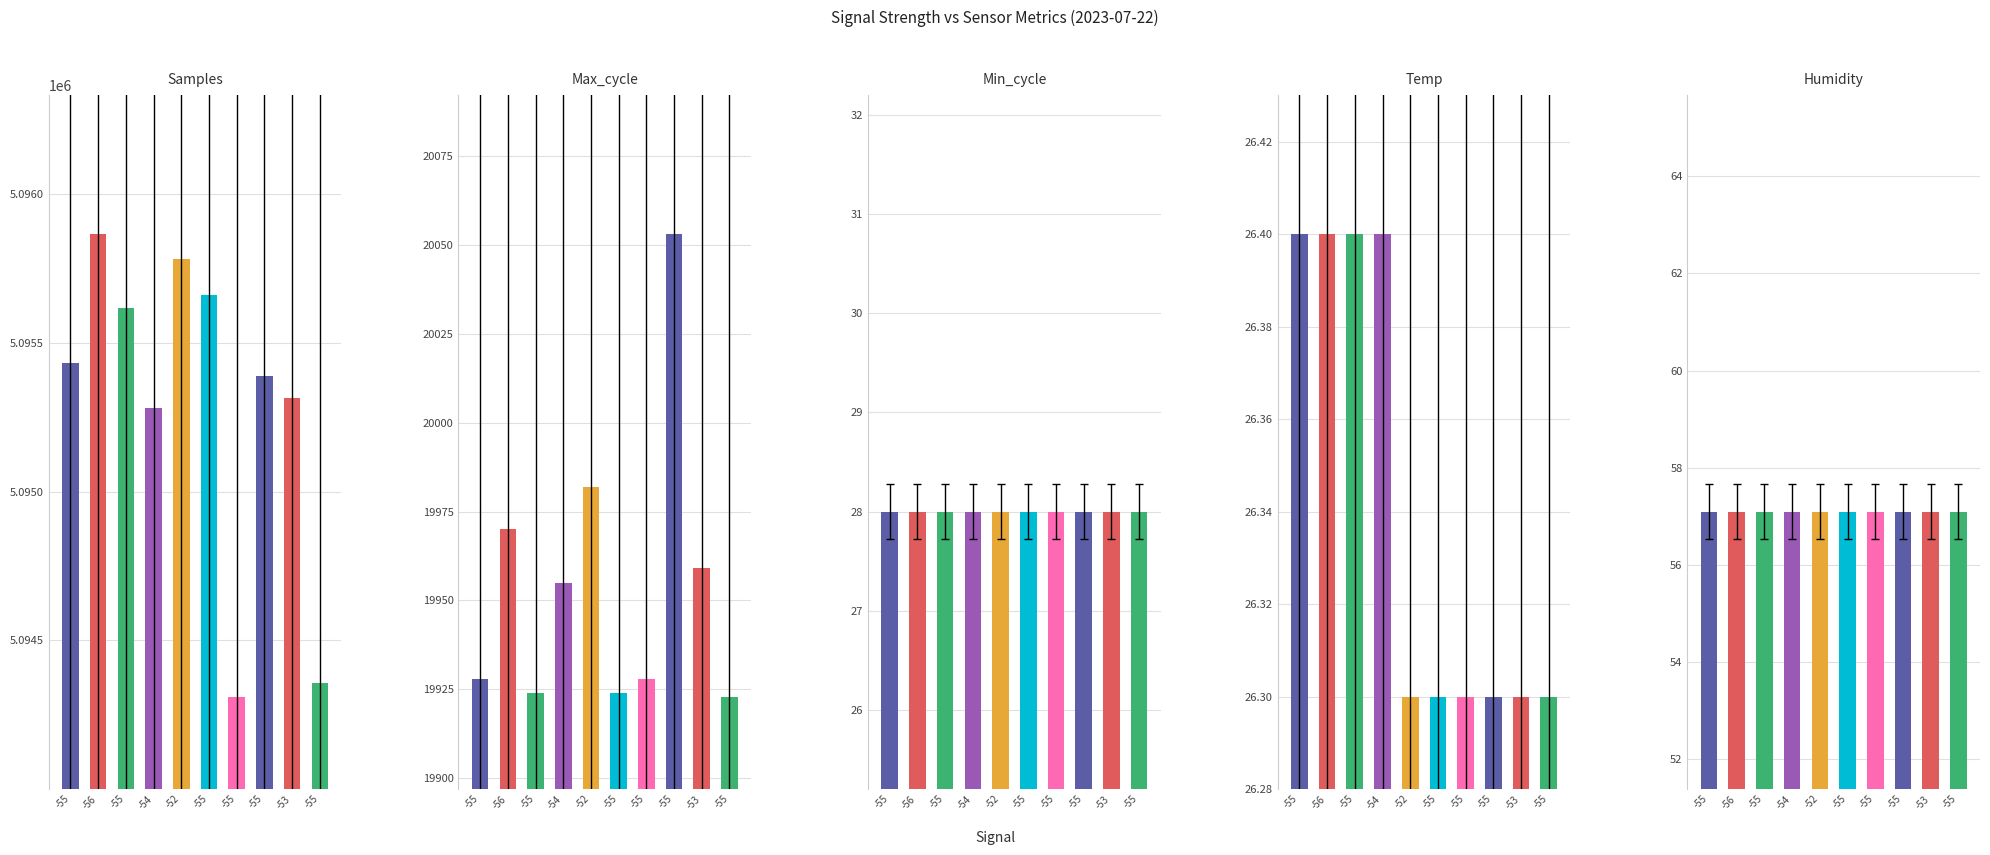

How many data points does each series have?

10